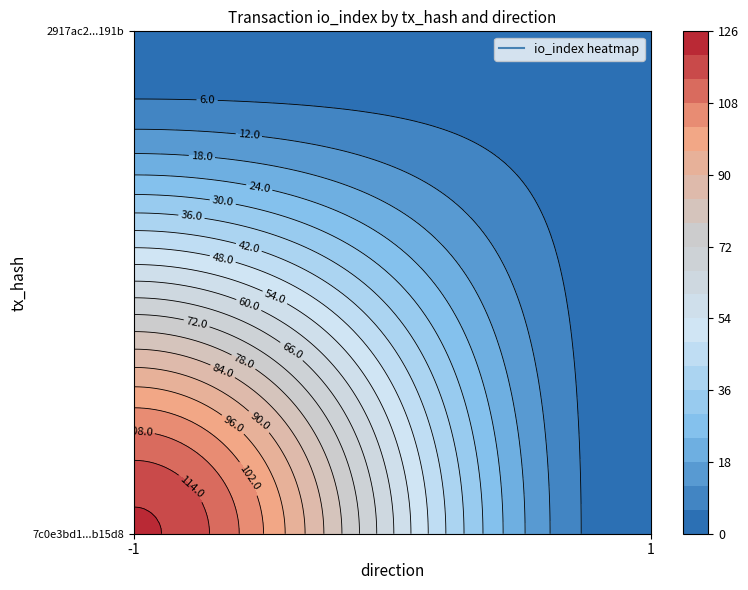

Reading right to left, transcribe all the data shown in this chart.

7c0e3bd1e5f252328e671c447e35a83138b15d8: 121	-1
2917ac222fab77fbb233d1a59691dae6e80191b: 3	1